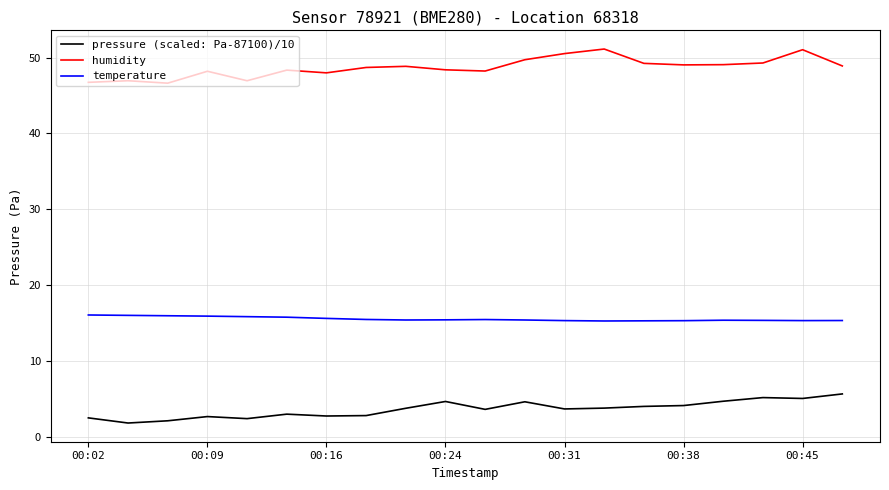

Count the number of data series in this chart.

3